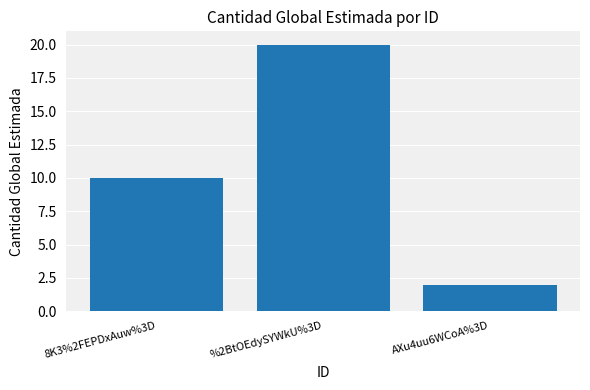

What position from the left is %2BtOEdySYWkU%3D?

2